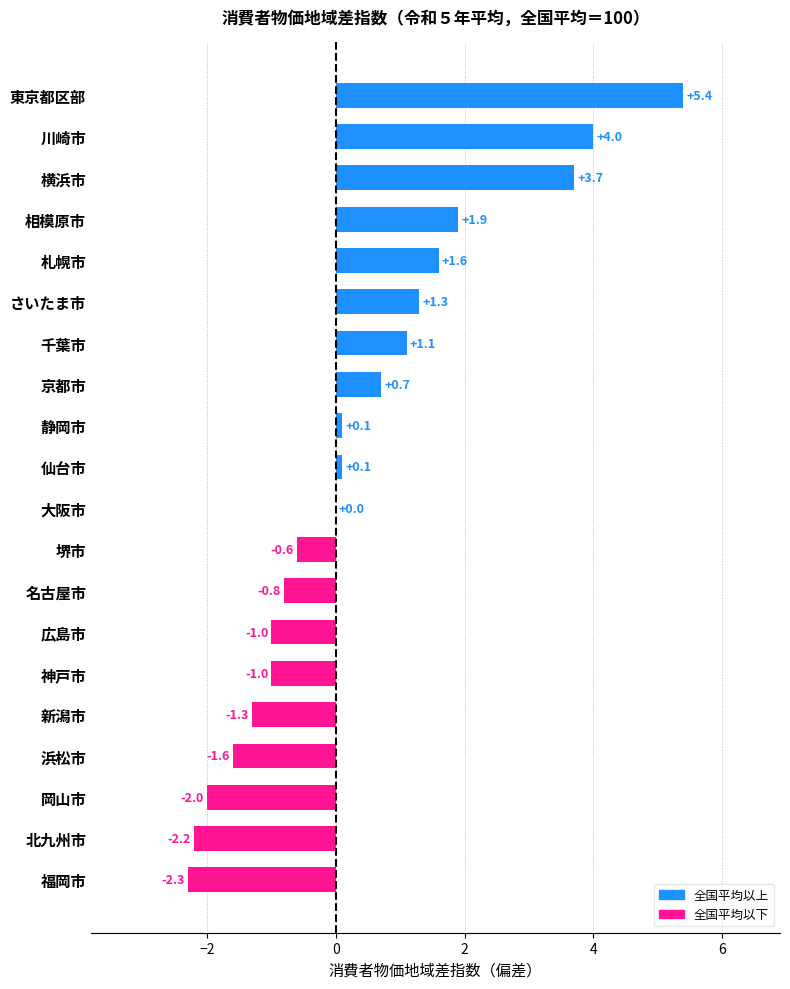

What is the sum of all values?

7.1